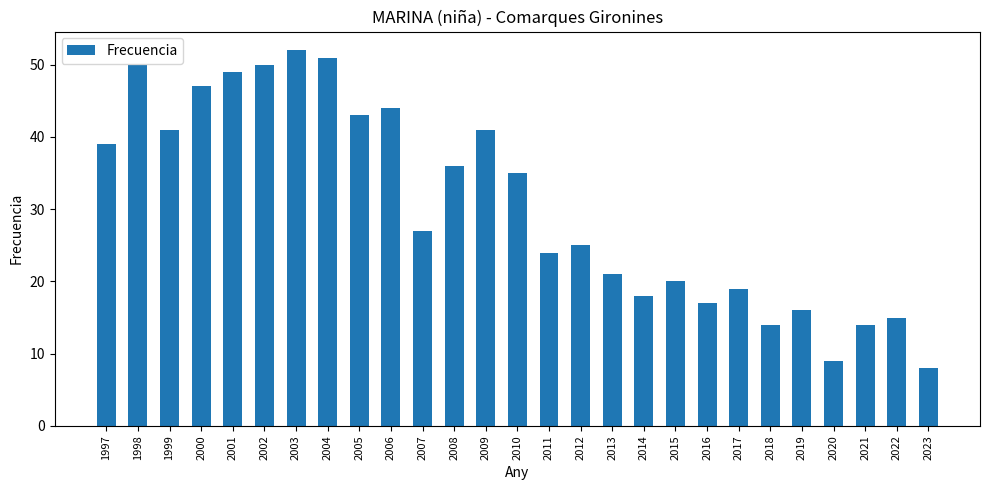

Is it true that the value at 2007 is 27?

True